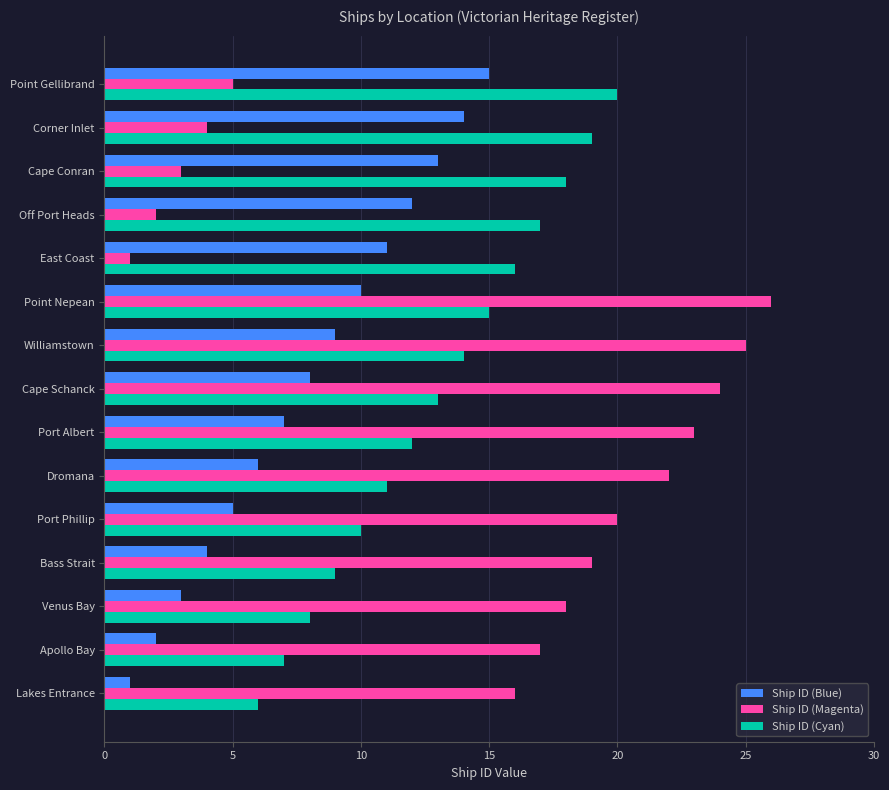

What are all the series names shown in the legend?

Ship ID (Blue), Ship ID (Magenta), Ship ID (Cyan)